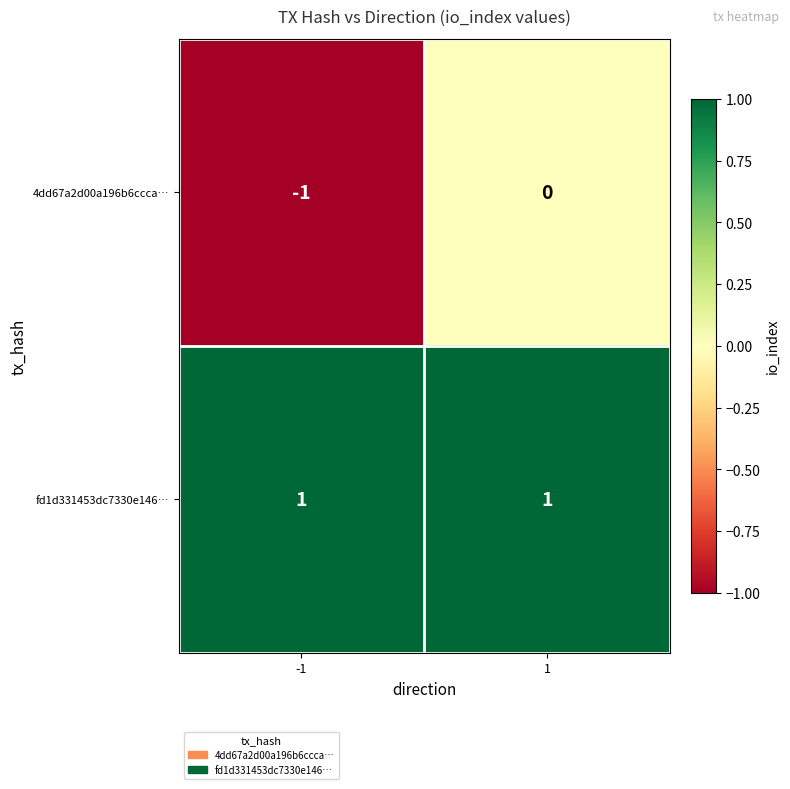

True or false: 4dd67a2d00a196b6ccca… has a value of -1 at -1.

True